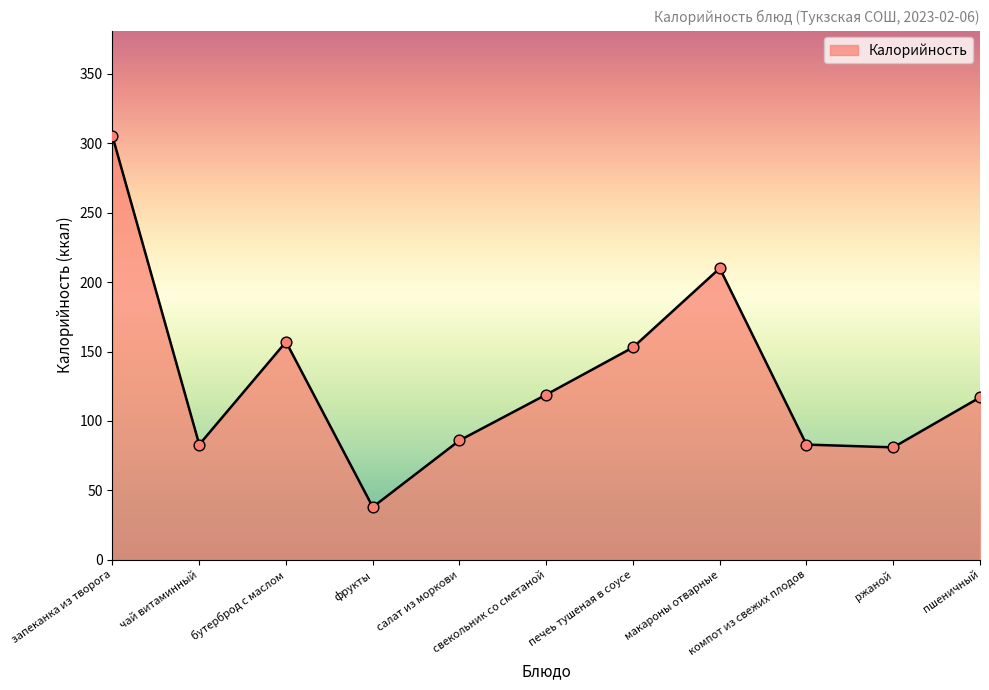

Between салат из моркови and пшеничный, which is larger?

пшеничный